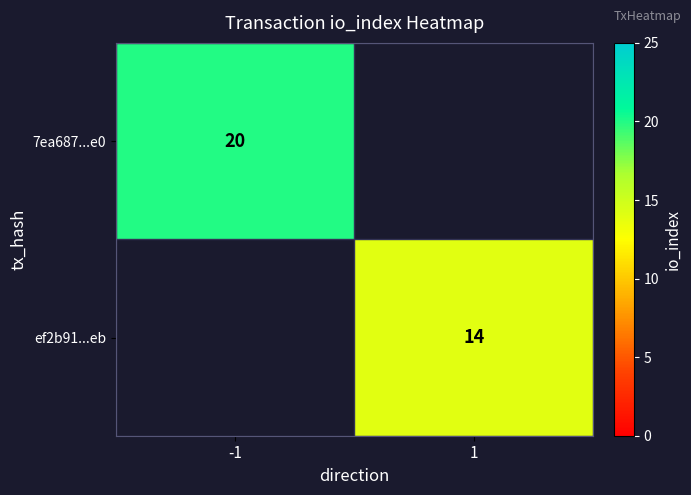

The value of ef2b91...eb at 1 is 6. True or false?

False